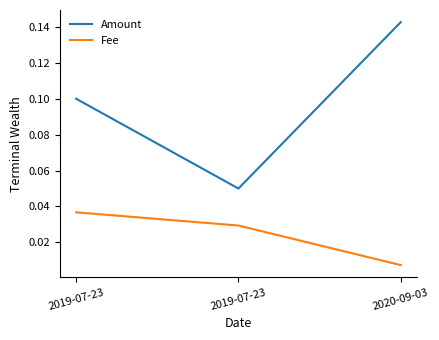

Which series has the largest total across all categories?

Amount